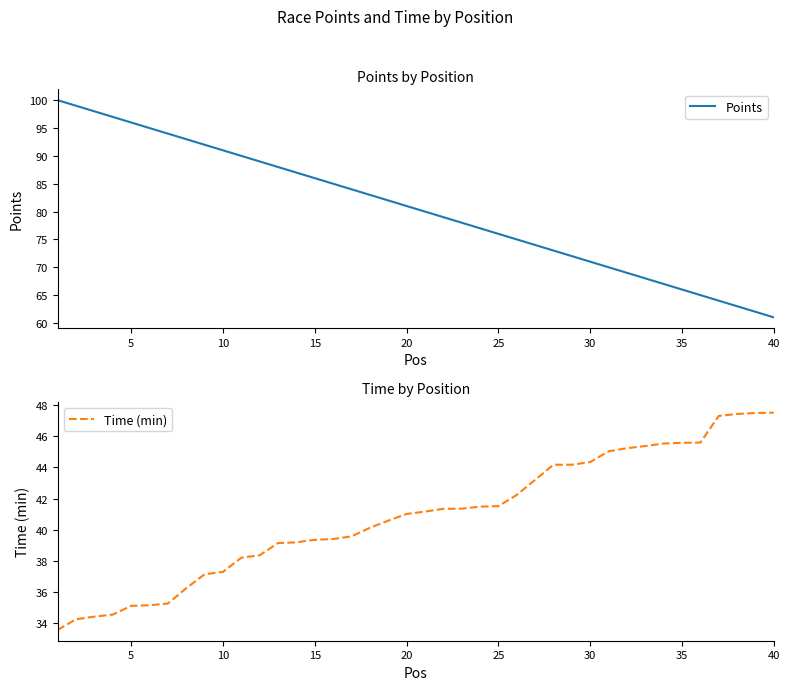

Count the number of categories in the chart.

40